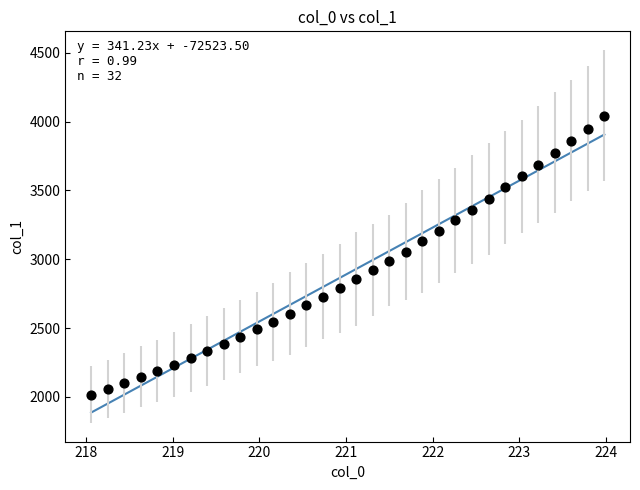

What is the range of Y values (max minus min)?

2026.6